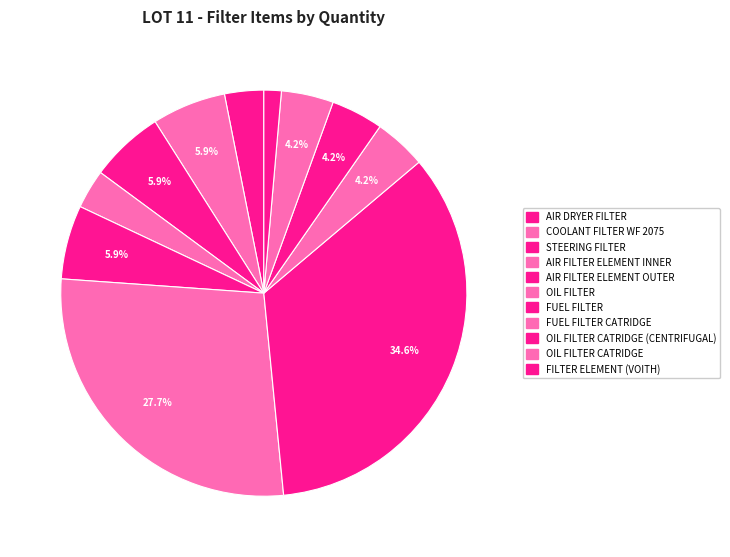

Is there a majority slice in this chart?

No